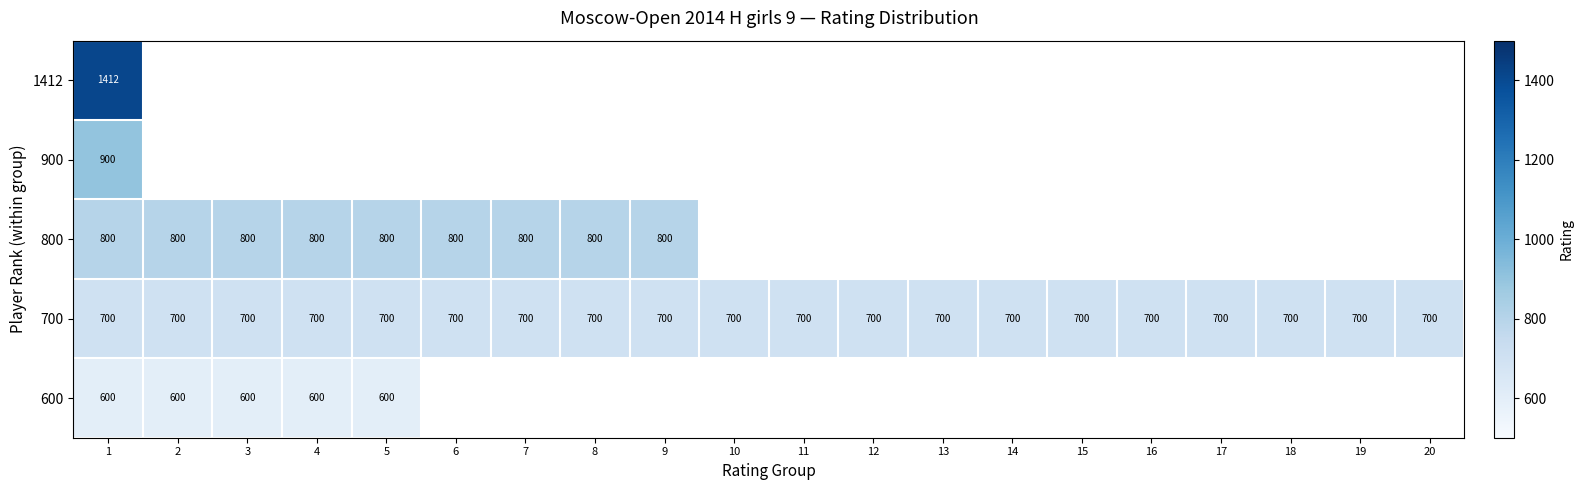

True or false: 700 has a value of 446 at 8.

False